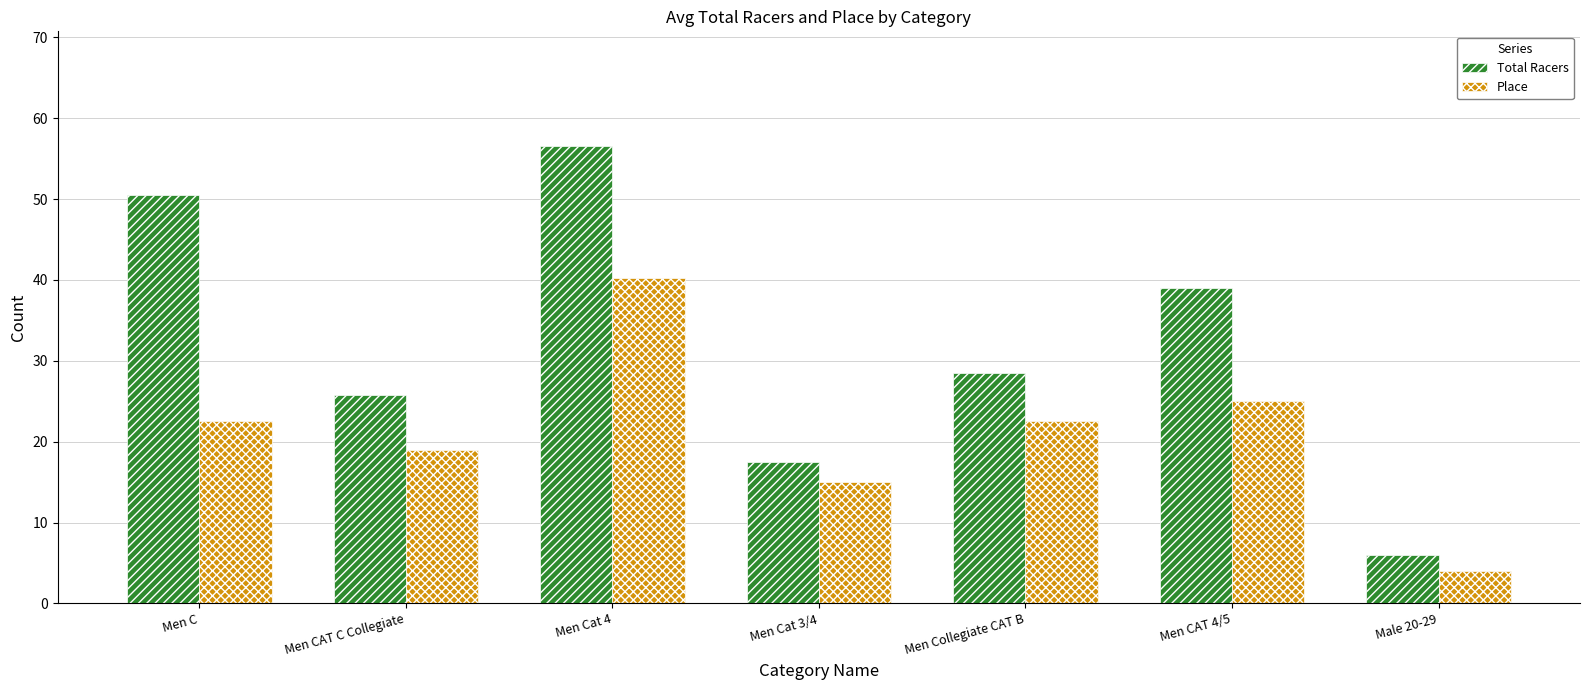

Where does the Place series first go above 22?

Men C